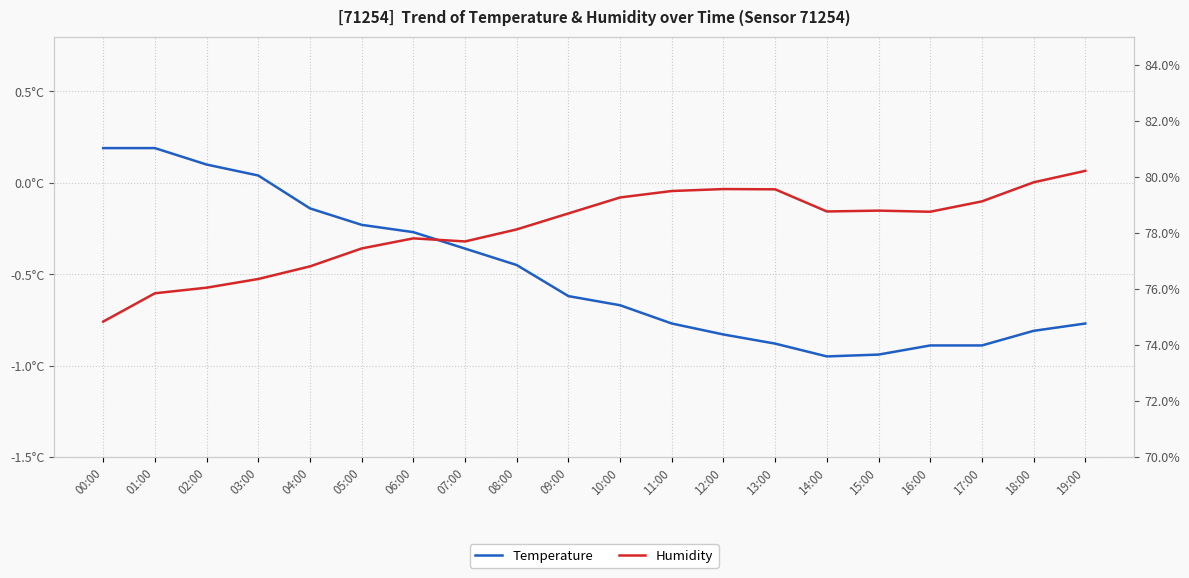

True or false: Humidity has more than 0 interior local peaks.

True